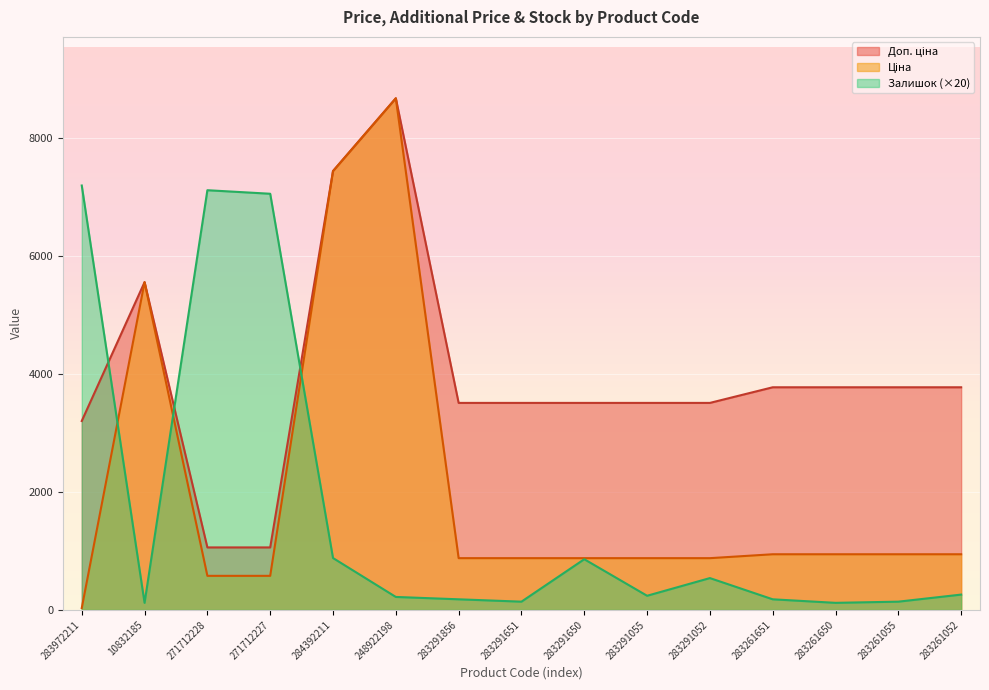

What is the minimum value shown in the chart?

32.0